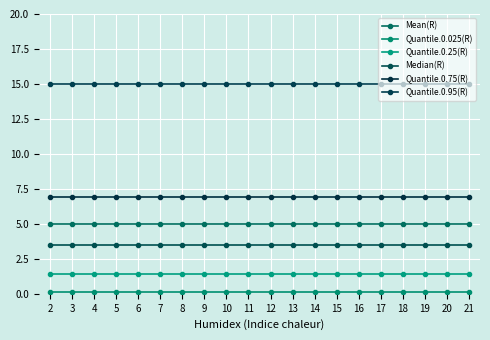

Which series changed the most between 8 and 19?

Mean(R)